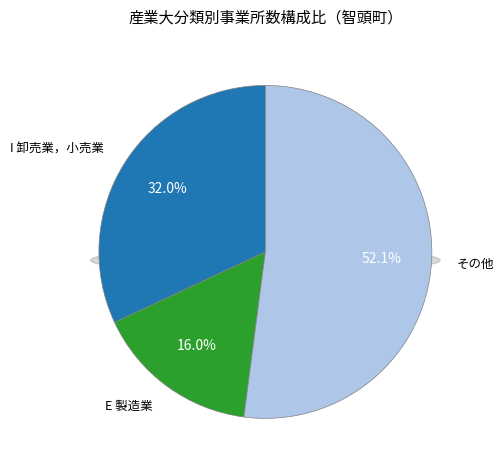

Does H 運輸業，郵便業 account for over 50% of the chart?

No